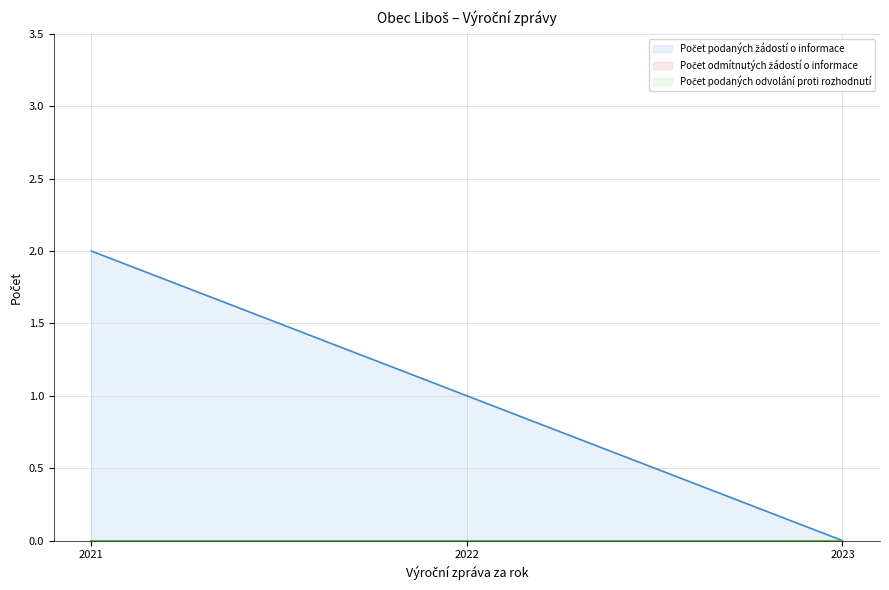

Which category has the highest value in the Počet odmítnutých žádostí o informace (line) series?

2021